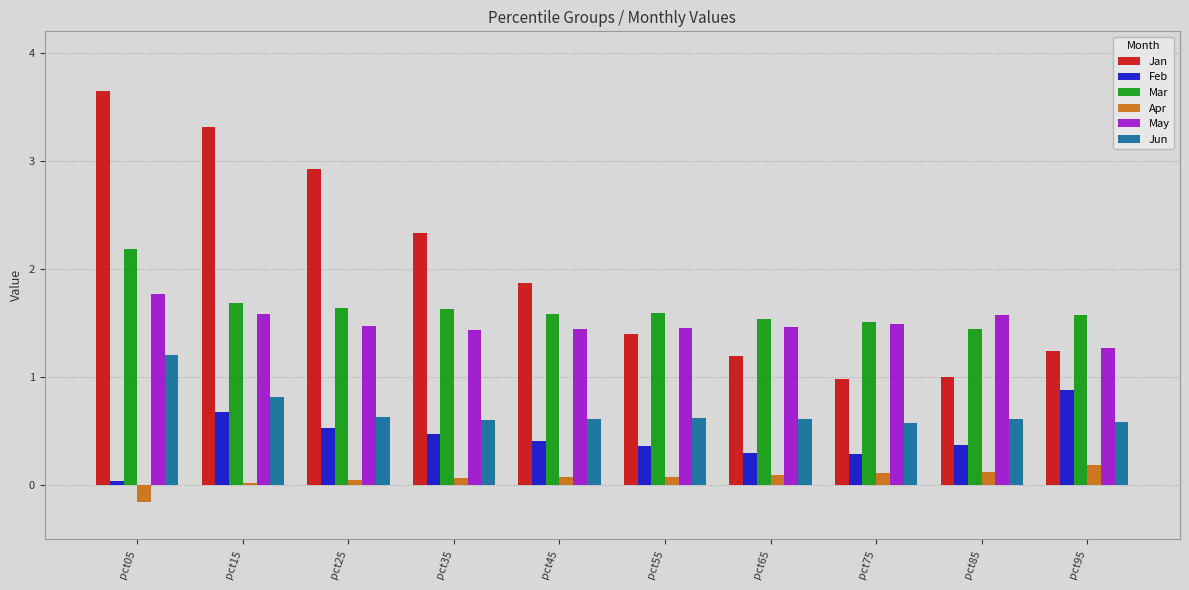

What is the minimum value for May?

1.3